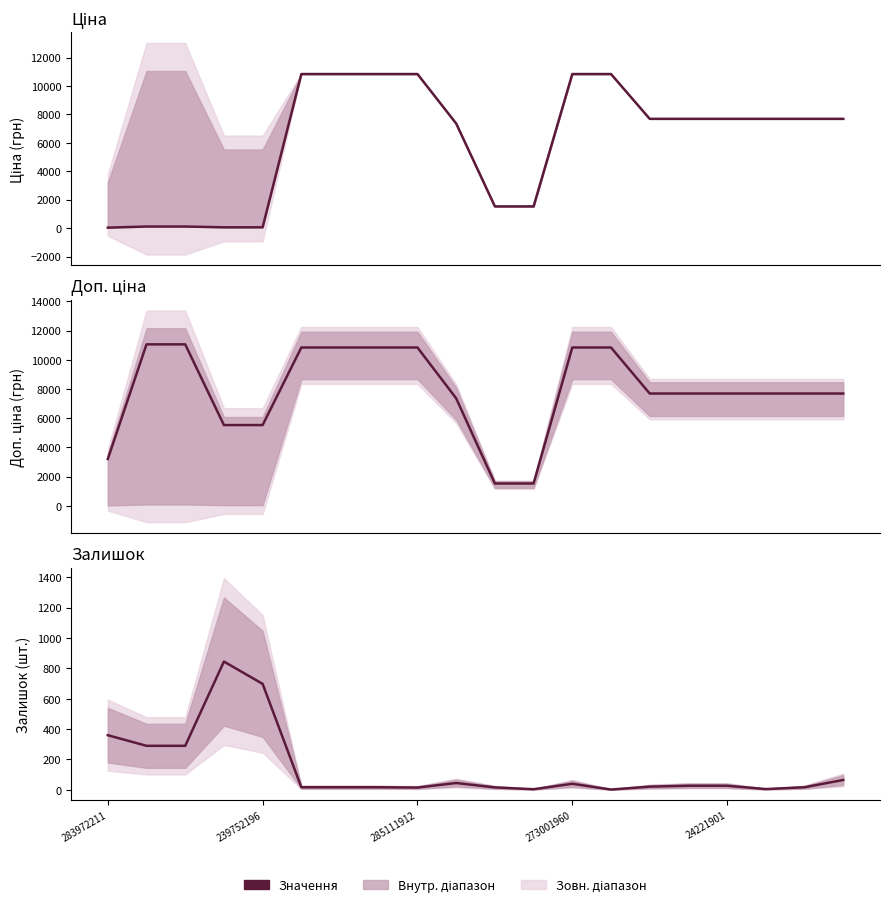

What is the label of the 12th point from the left?

11